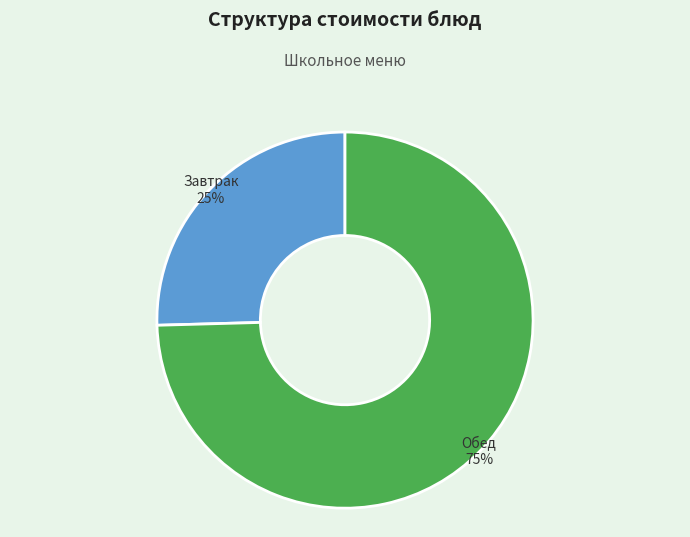

Rank the categories by value from lowest to highest.

Завтрак, Обед